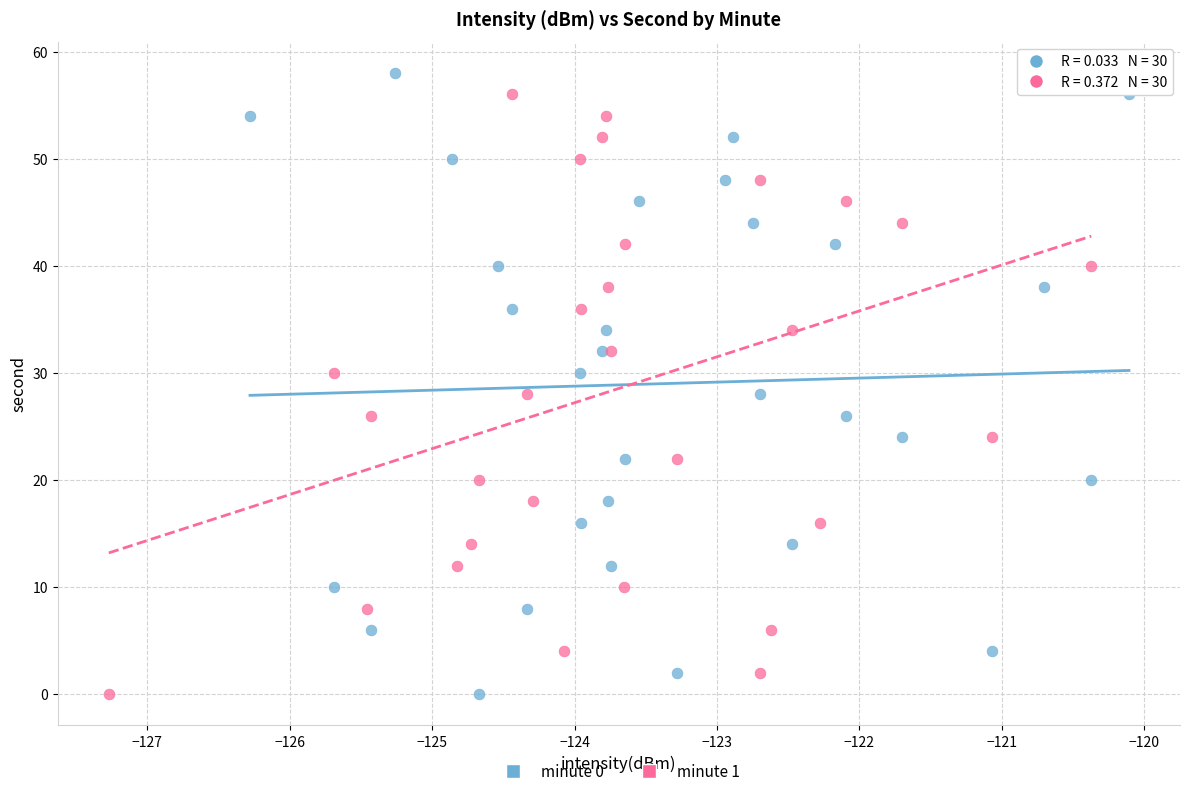

What are all the series names shown in the legend?

minute 0, minute 1